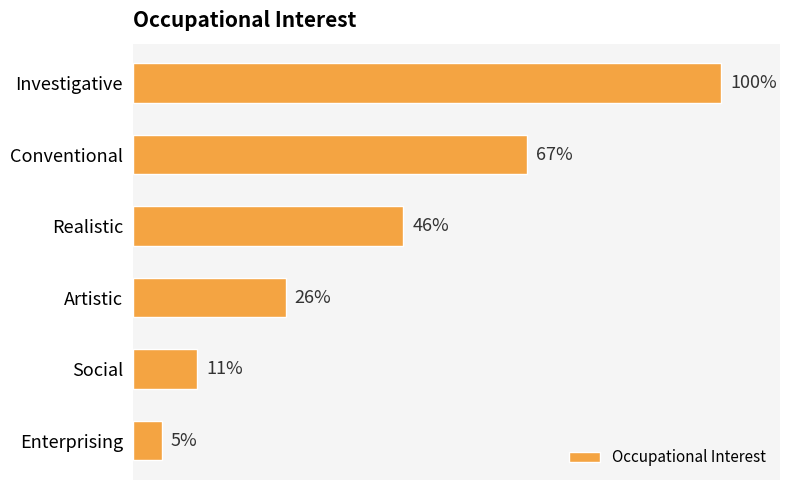

Rank the categories by value from lowest to highest.

Enterprising, Social, Artistic, Realistic, Conventional, Investigative